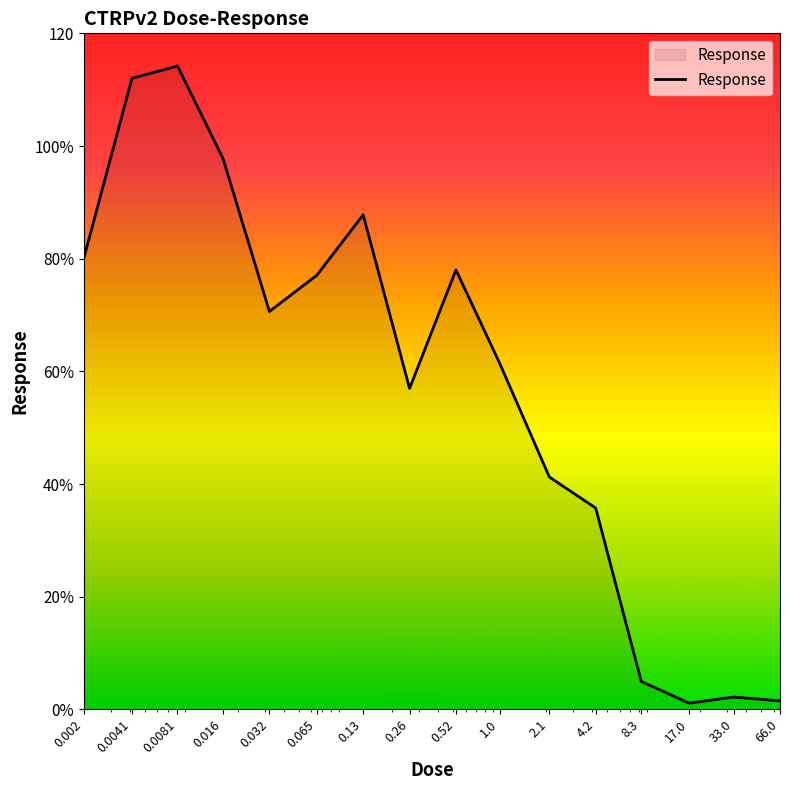

Which category has the lowest value across all series?

17.0